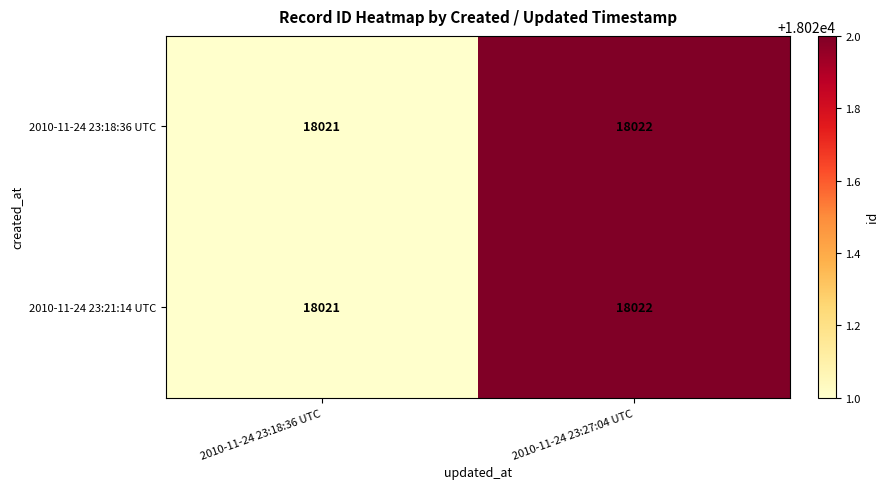

What is the approximate value of 2010-11-24 23:18:36 UTC at 2010-11-24 23:18:36 UTC?

18021